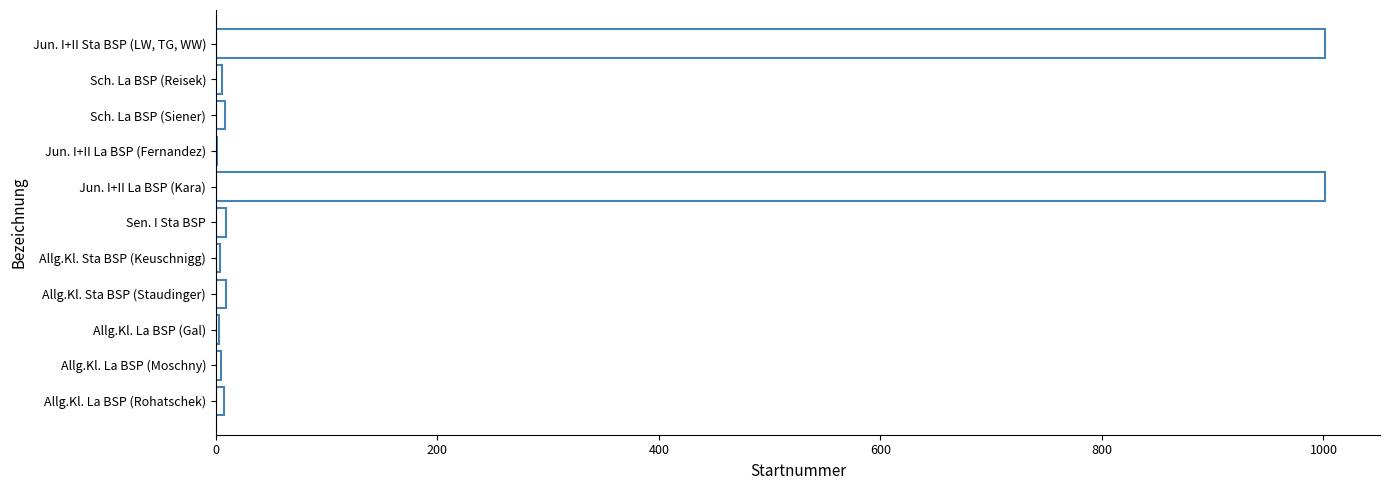

What is the greatest value displayed?

1001